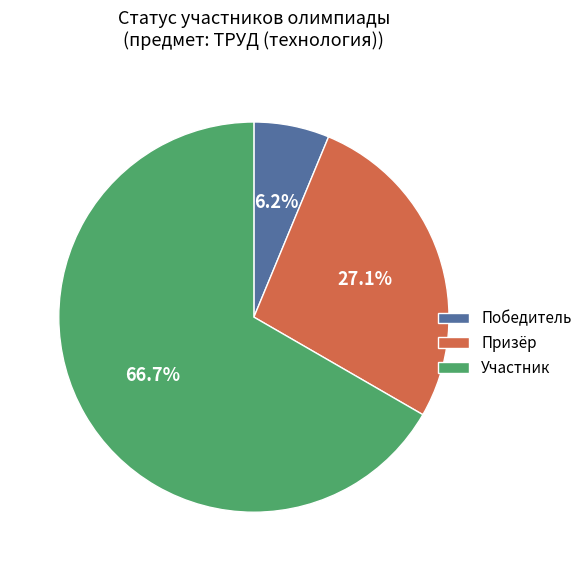

Does Участник represent more than half of the total?

Yes